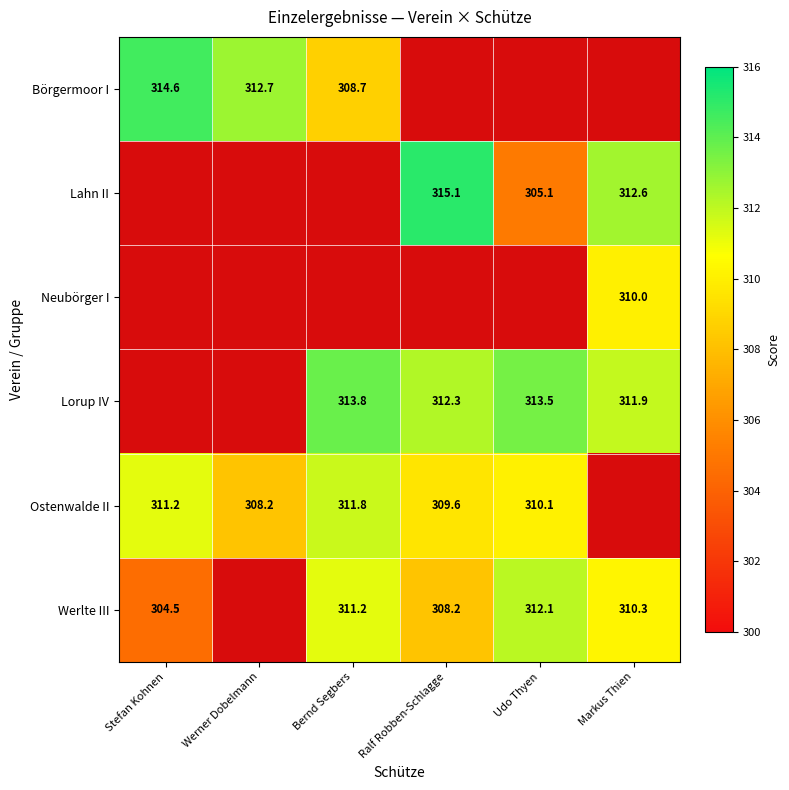

What is the maximum value shown in the chart?

315.1